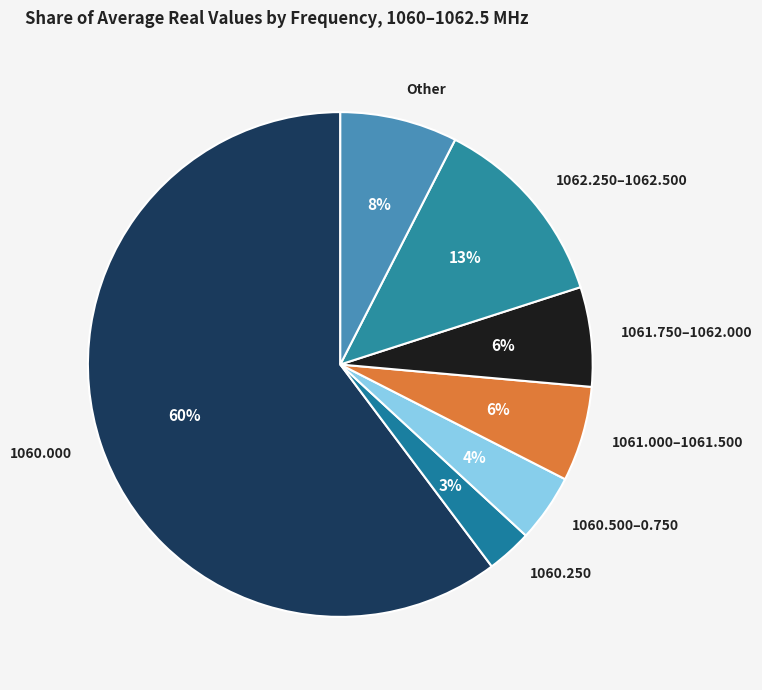

Combined, do 1060.250 and 1061.750–1062.000 account for over 50%?

No